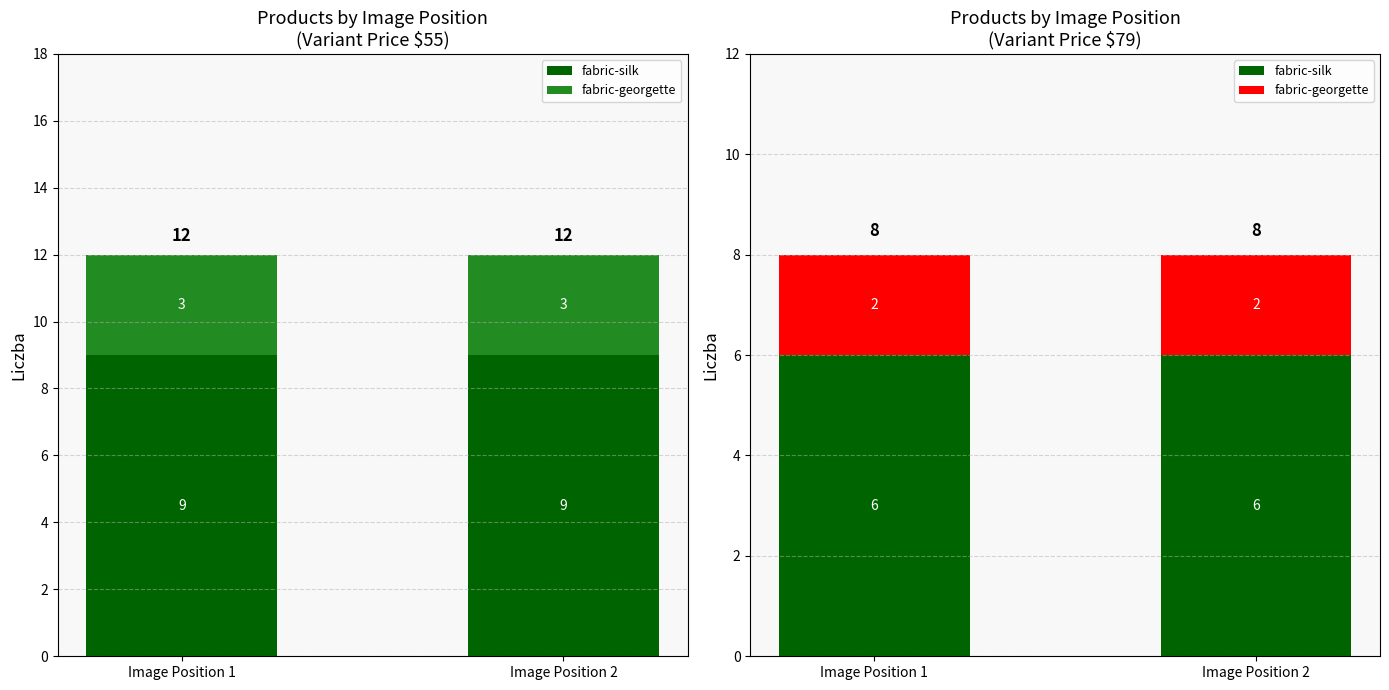

What are all the series names shown in the legend?

fabric-silk, fabric-georgette